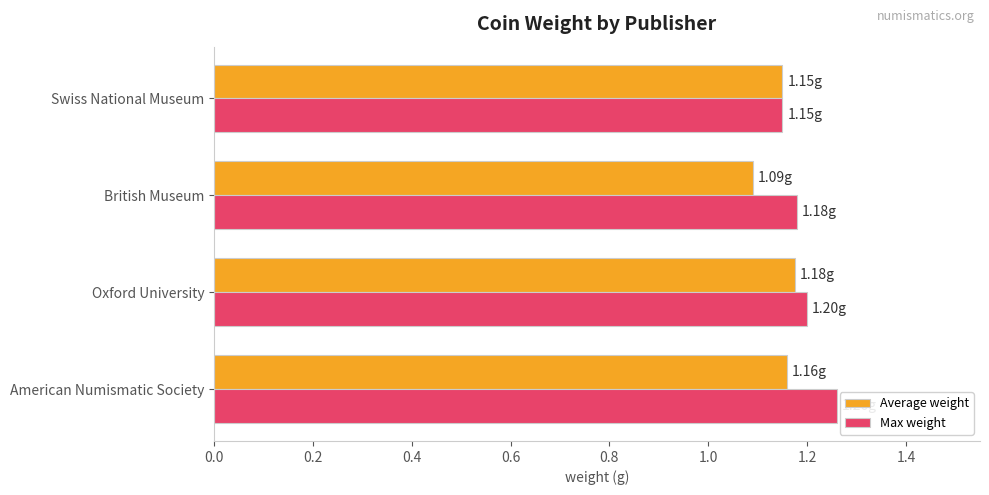

Rank the series by their maximum value, from lowest to highest.

Average weight, Max weight